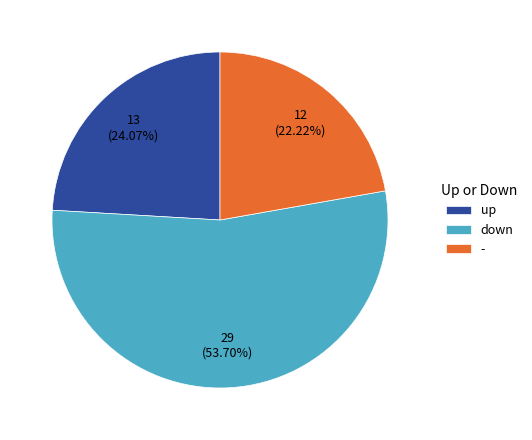

Which has a higher value, - or up?

up